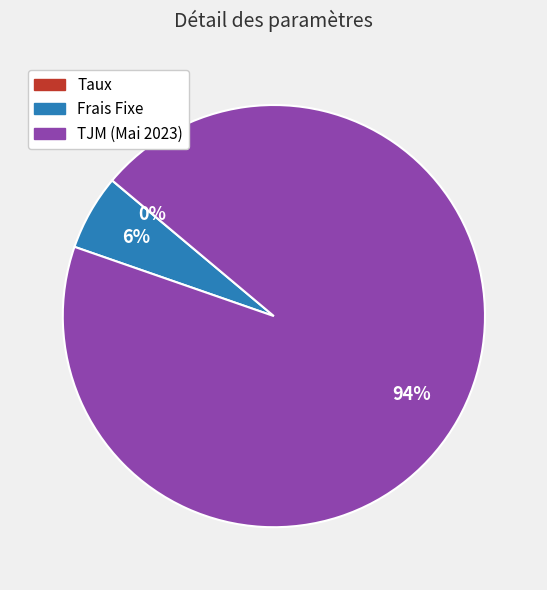

Does TJM (Mai 2023) account for over 50% of the chart?

Yes